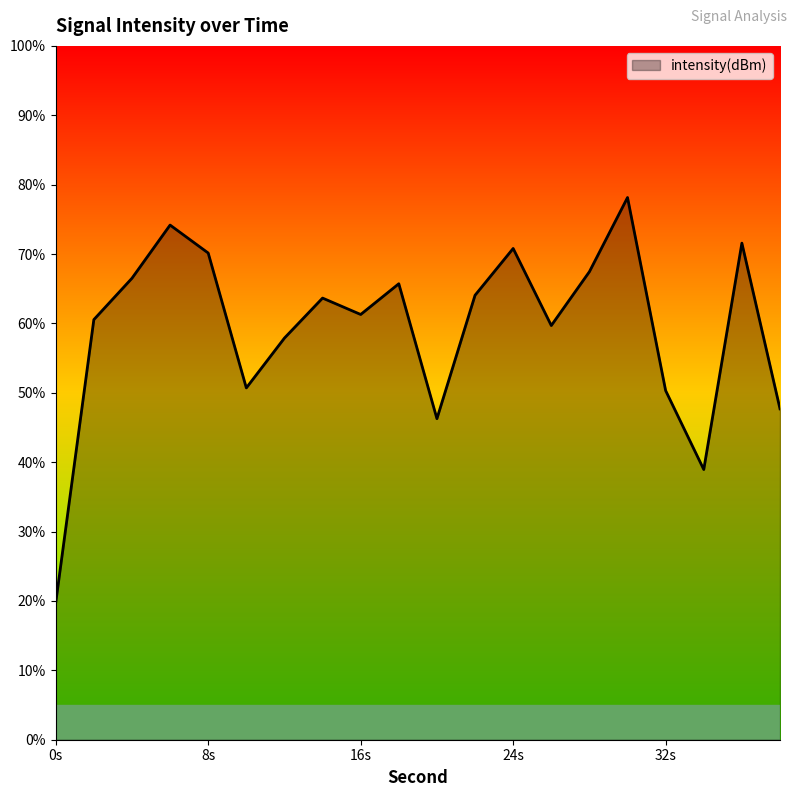

What is the minimum value shown in the chart?

19.7